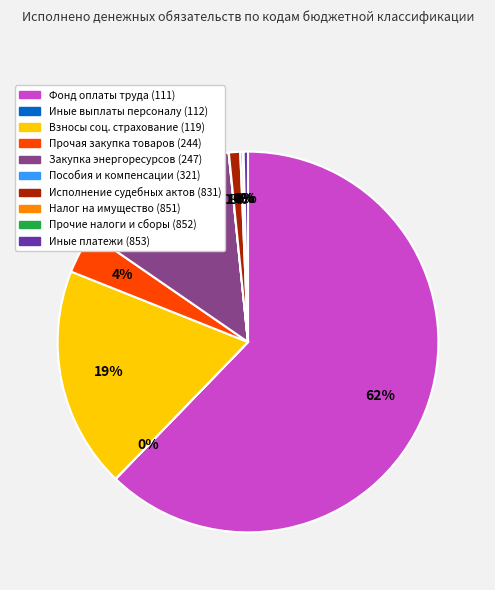

To the nearest percent, what is the average slice percentage?

10%